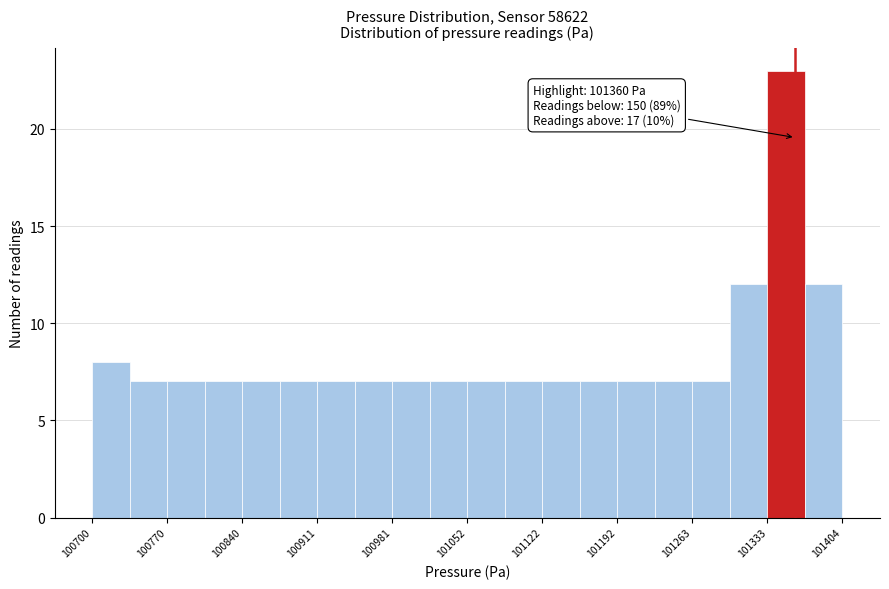

Read against the x-axis, roughly where is the centre of the tallest bar?

101350